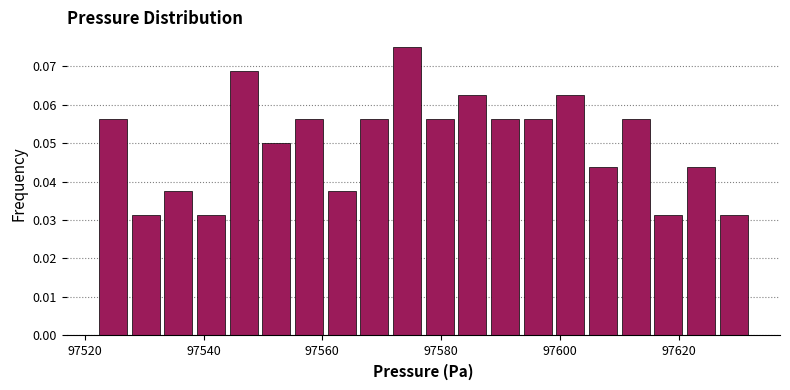

Read against the x-axis, roughly where is the centre of the tallest bar?

97574